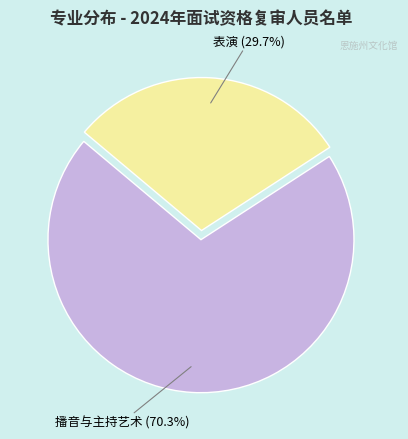

What portion of the pie excludes 播音与主持艺术?

29.7%